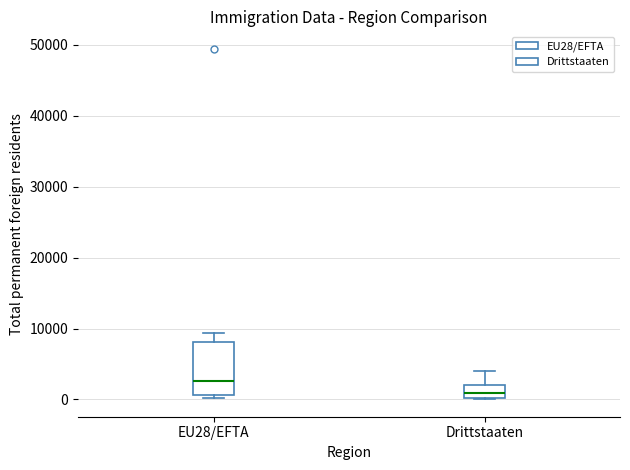

Comparing the boxes themselves (not the whiskers), which one is the tallest?

EU28/EFTA